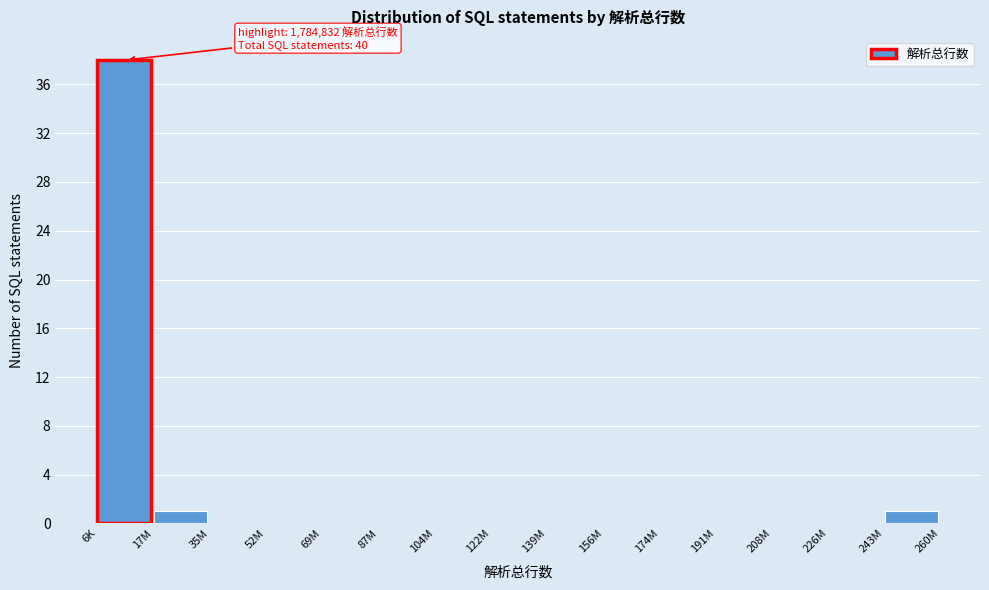

Reading right to left, what are all the values shown in this chart?

243M=1	226M=0	208M=0	191M=0	174M=0	156M=0	139M=0	122M=0	104M=0	87M=0	69M=0	52M=0	35M=0	17M=1	6K=38